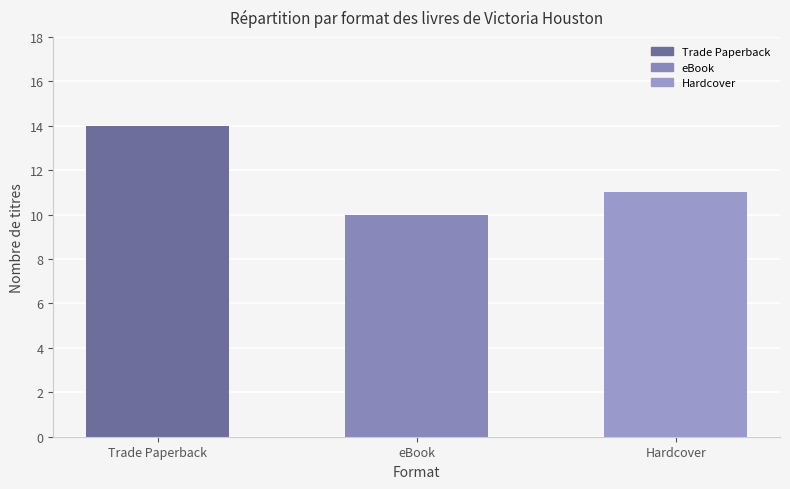

What value does the data have at eBook?

10